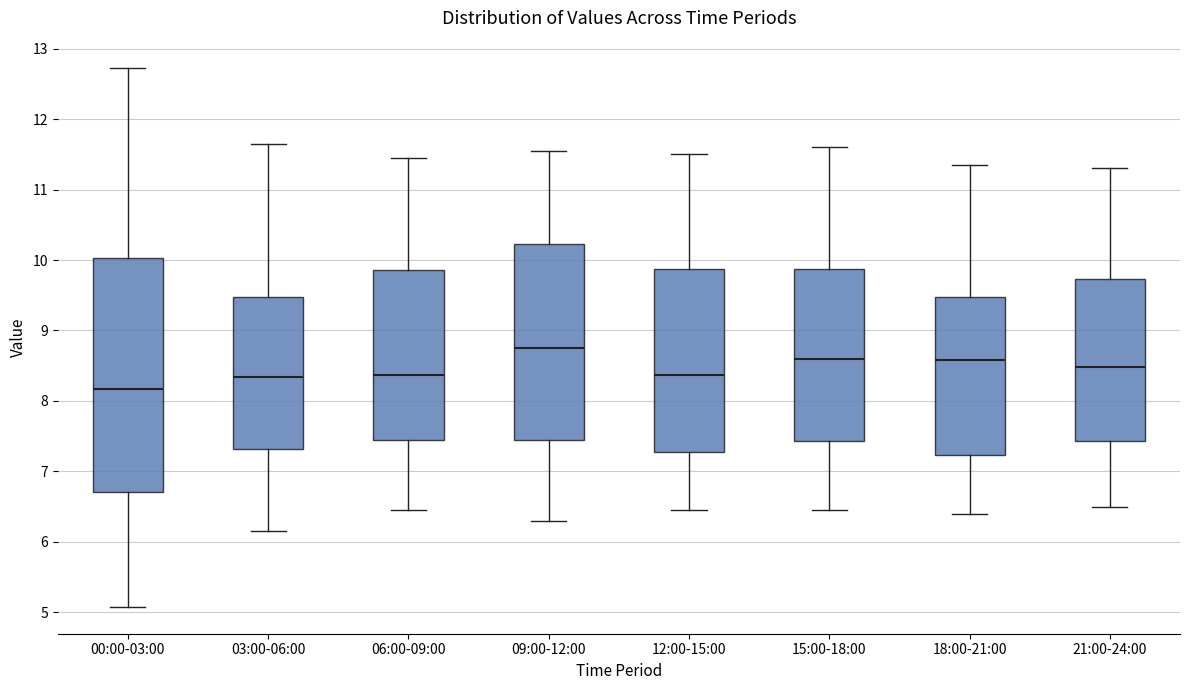

Reading left to right, transcribe this box plot: for each box, give where its median line is, the range the box spans, and where its two whiskers end, as read against the y-axis. The values are not printed on the chart, so give them approximately, as read against the axis.

00:00-03:00: median 8.2, box 6.7 to 10.0, whiskers 5.1 to 12.7
03:00-06:00: median 8.3, box 7.3 to 9.5, whiskers 6.2 to 11.7
06:00-09:00: median 8.4, box 7.5 to 9.9, whiskers 6.5 to 11.5
09:00-12:00: median 8.8, box 7.5 to 10.2, whiskers 6.3 to 11.6
12:00-15:00: median 8.4, box 7.3 to 9.9, whiskers 6.5 to 11.5
15:00-18:00: median 8.6, box 7.4 to 9.9, whiskers 6.5 to 11.6
18:00-21:00: median 8.6, box 7.2 to 9.5, whiskers 6.4 to 11.4
21:00-24:00: median 8.5, box 7.4 to 9.7, whiskers 6.5 to 11.3